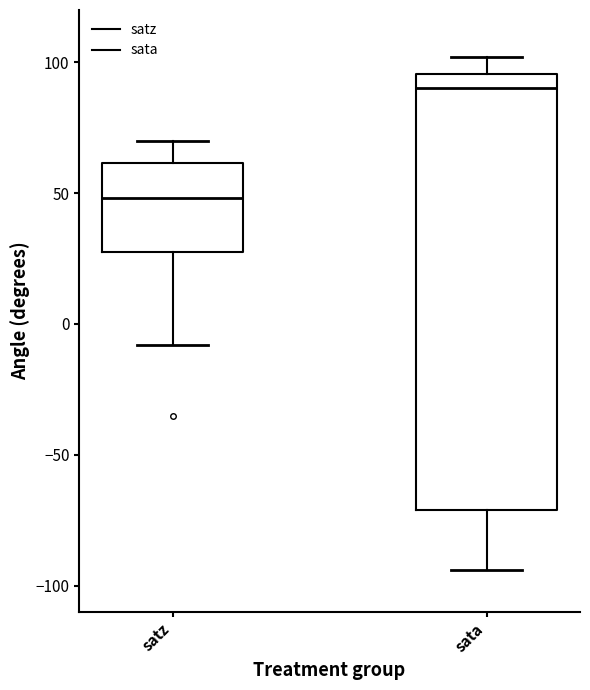

Comparing the boxes themselves (not the whiskers), which one is the tallest?

sata